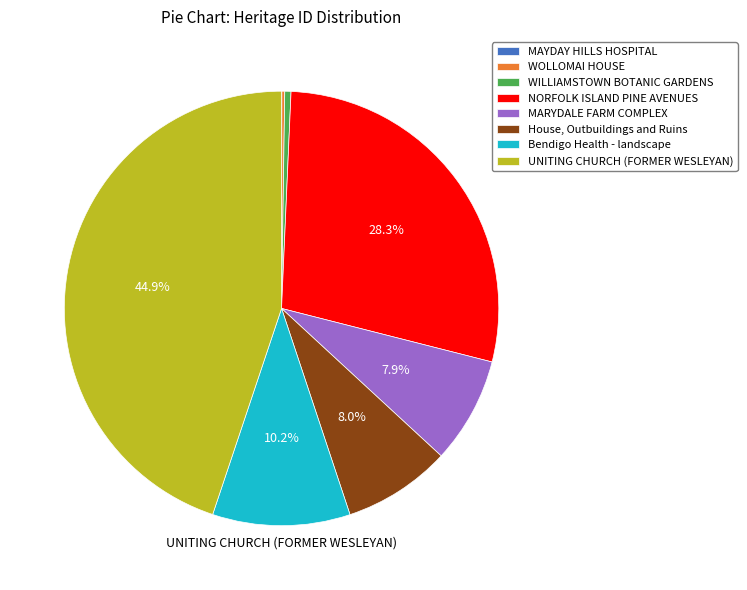

Is House, Outbuildings and Ruins the majority of the pie?

No